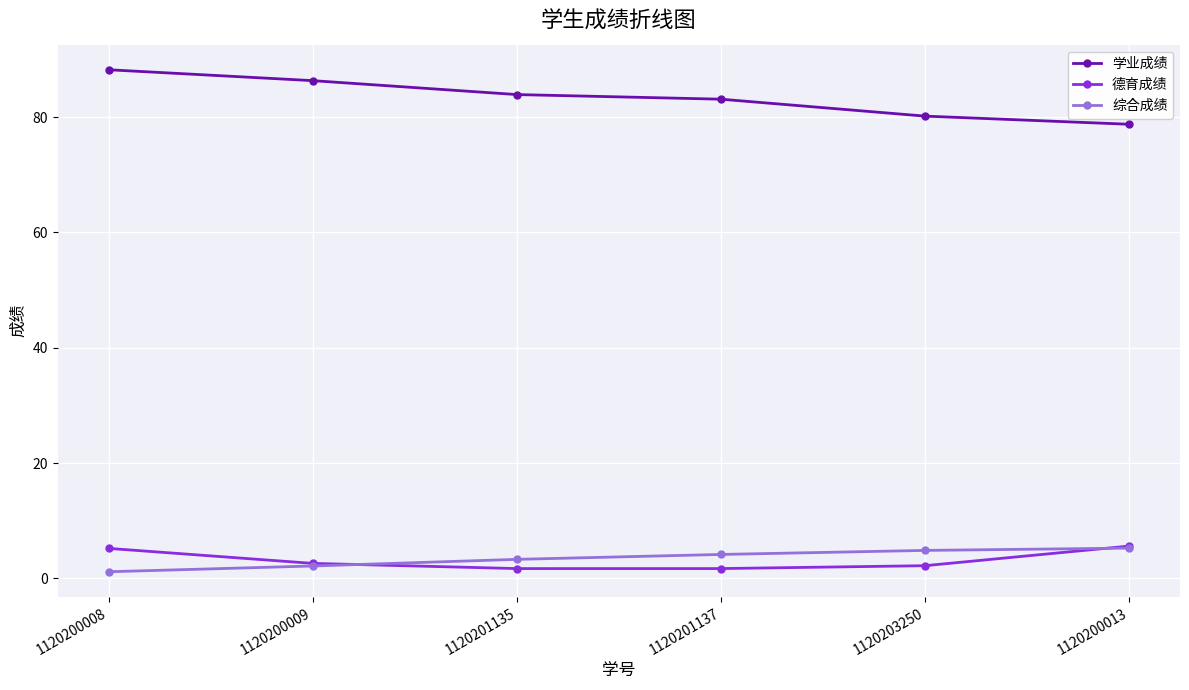

Where does the 德育成绩 series first go above 2?

1120200008